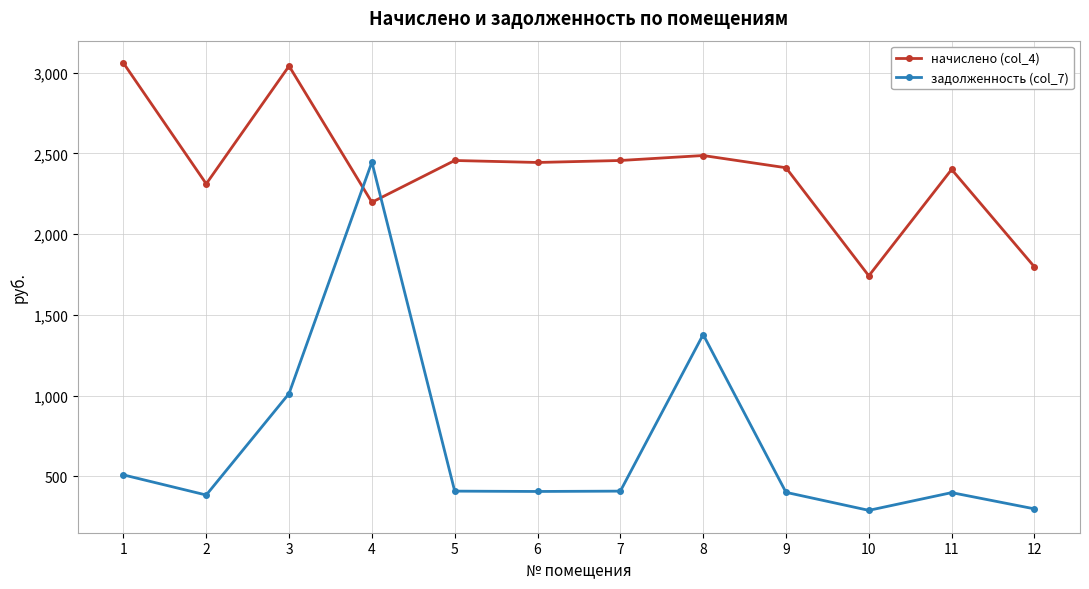

At how many categories does at least one series exceed 1834?

10